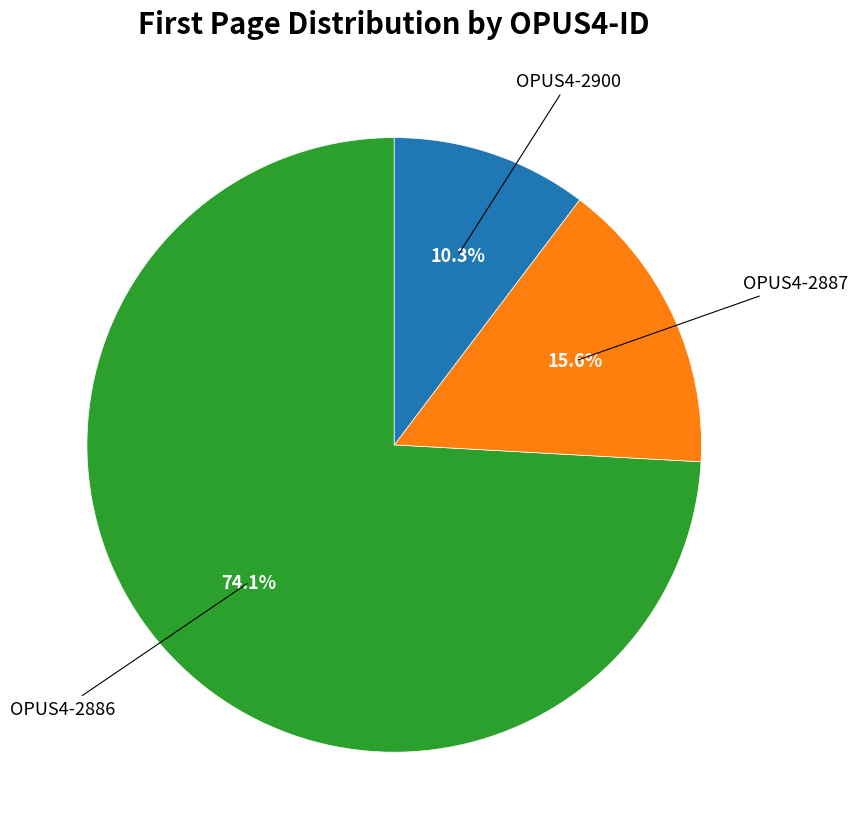

How many slices are in this pie chart?

3